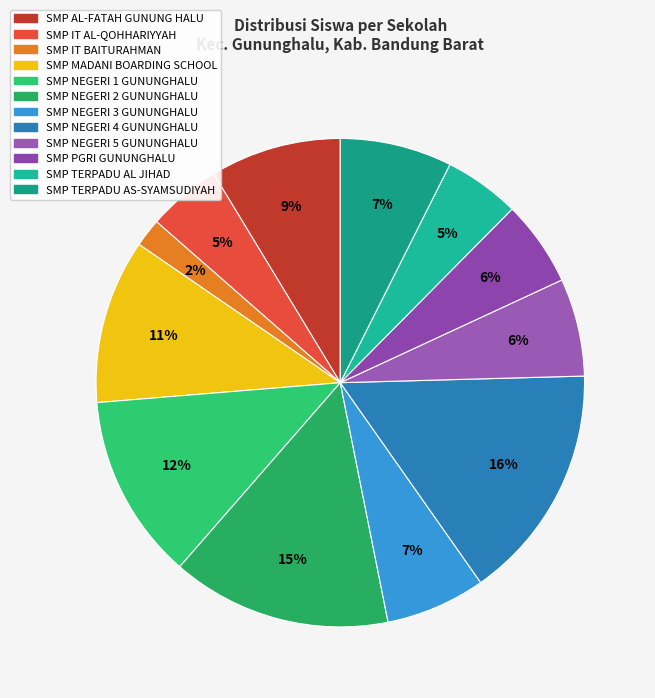

To the nearest percent, what is the difference between the SMP NEGERI 1 GUNUNGHALU and SMP MADANI BOARDING SCHOOL slice percentages?

1%